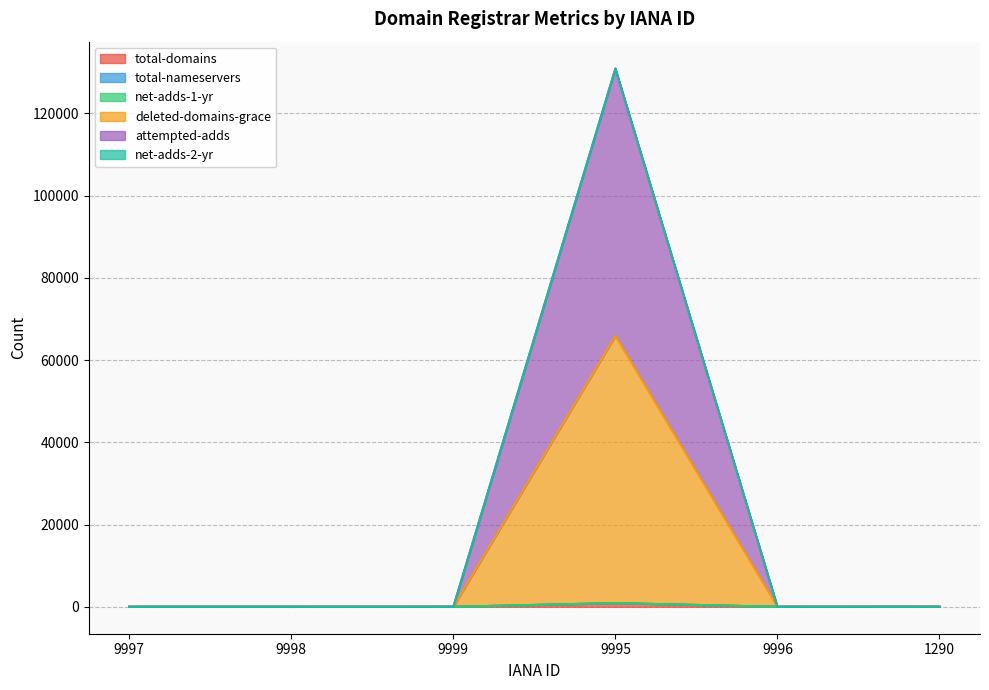

At which category does the chart reach its peak across all series?

9995